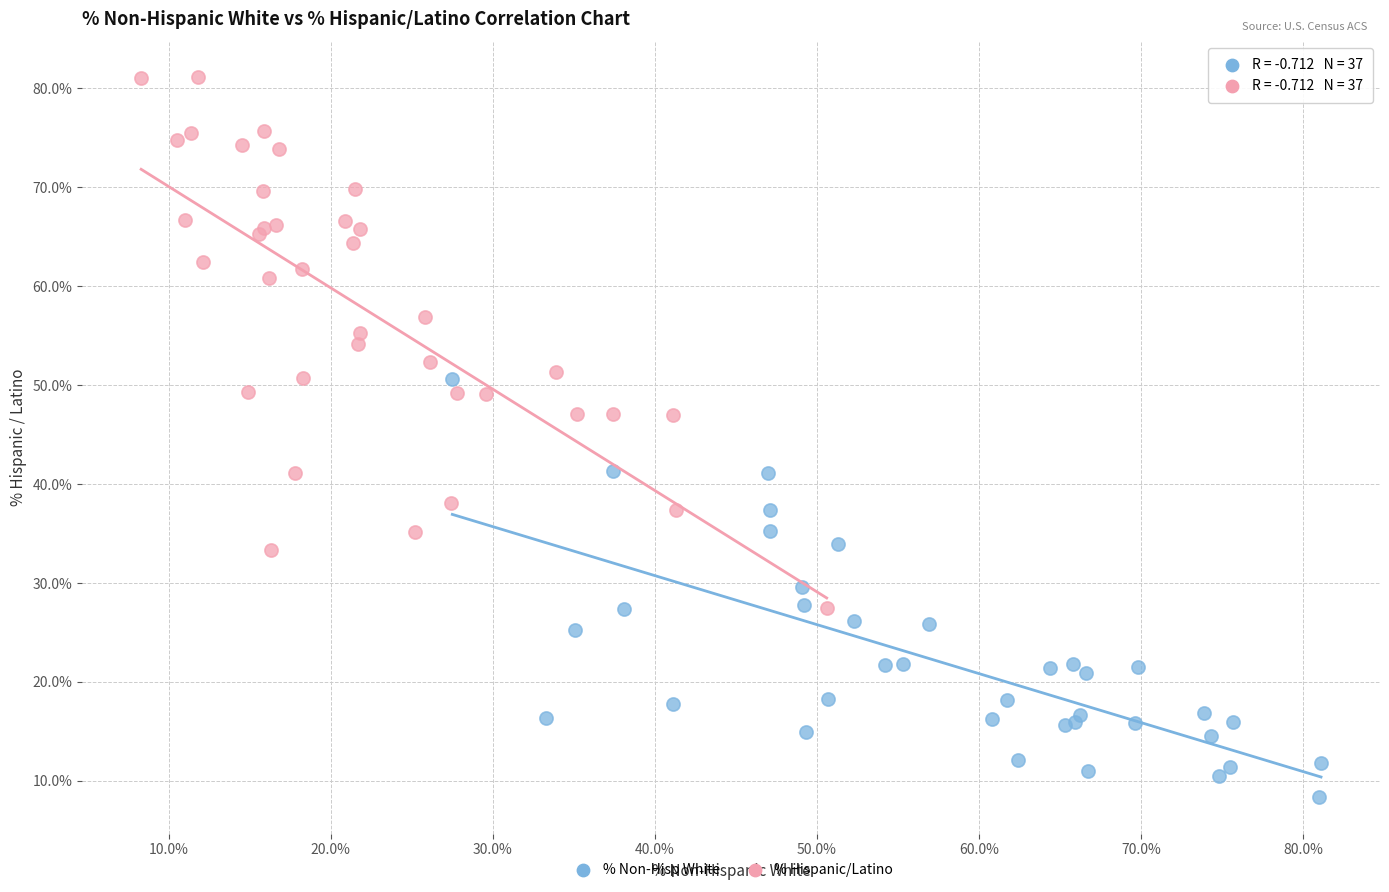

What are all the series names shown in the legend?

% Non-Hisp White, % Hispanic/Latino